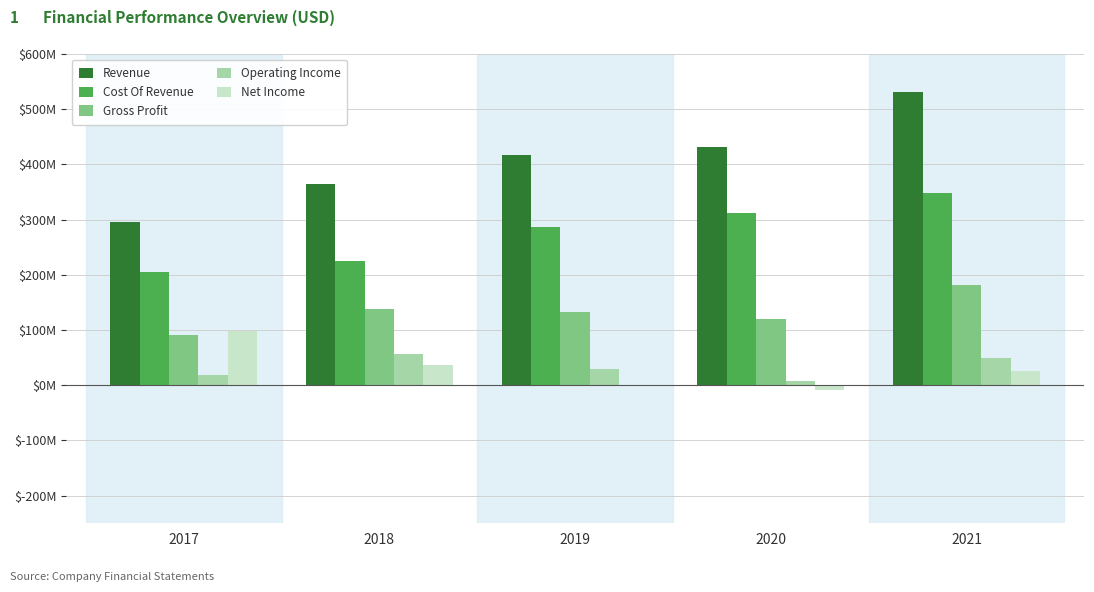

What are all the series names shown in the legend?

Revenue, Cost Of Revenue, Gross Profit, Operating Income, Net Income